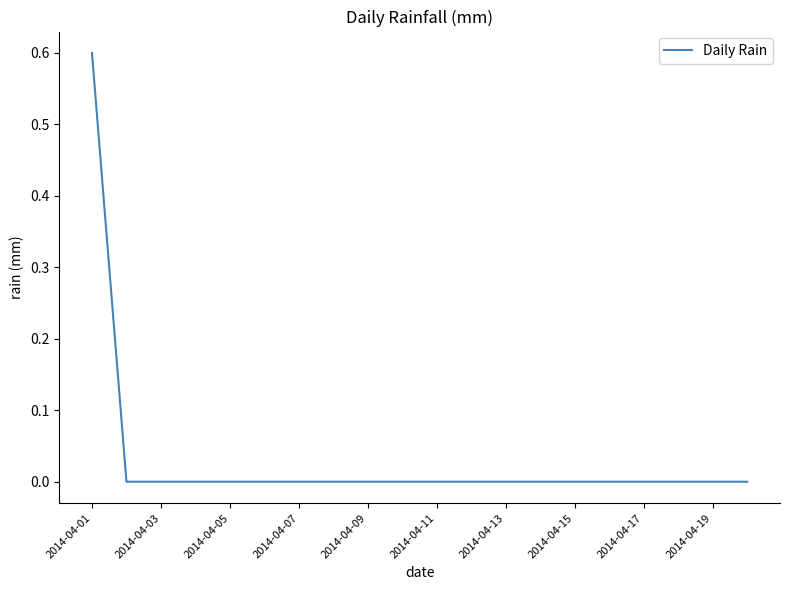

Reading right to left, transcribe all the data shown in this chart.

0.0	0.0	0.0	0.0	0.0	0.0	0.0	0.0	0.0	0.0	0.0	0.0	0.0	0.0	0.0	0.0	0.0	0.0	0.0	0.6